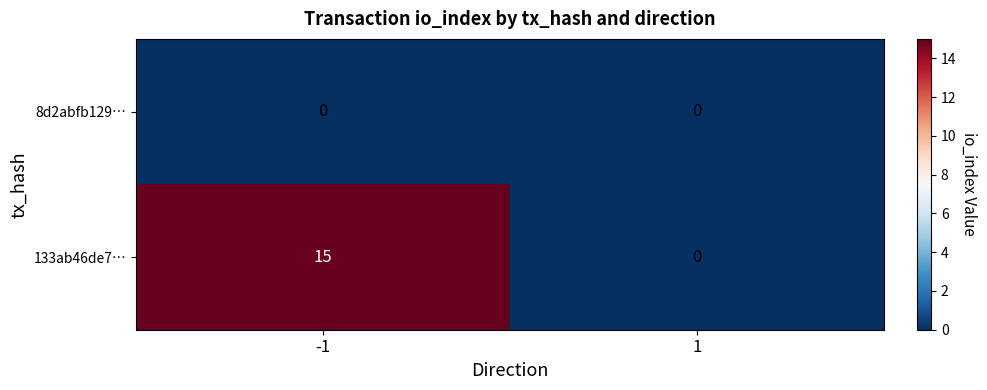

What is the maximum value for 133ab46de7…?

15